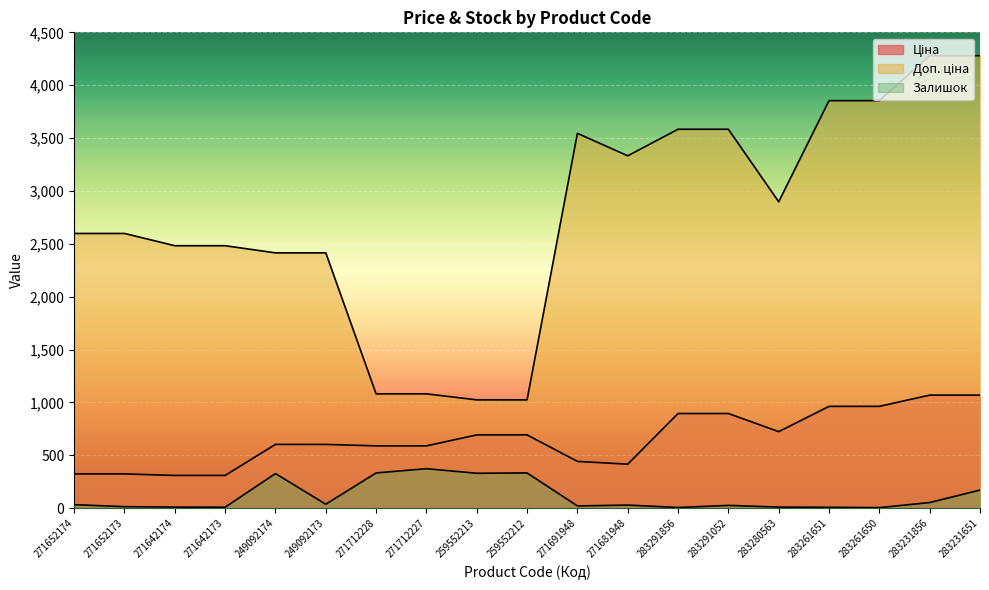

True or false: Залишок and Доп. ціна cross at least once.

False